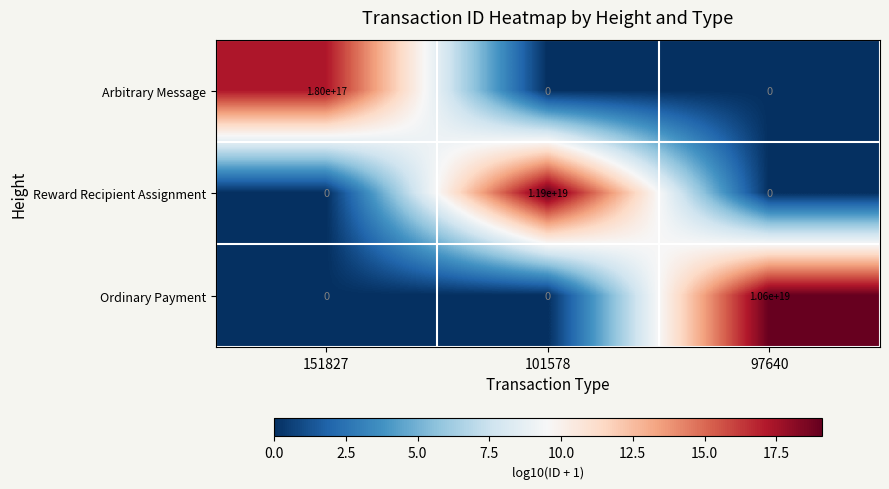

The value of Reward Recipient Assignment at 101578 is 4452917114109975040. True or false?

False